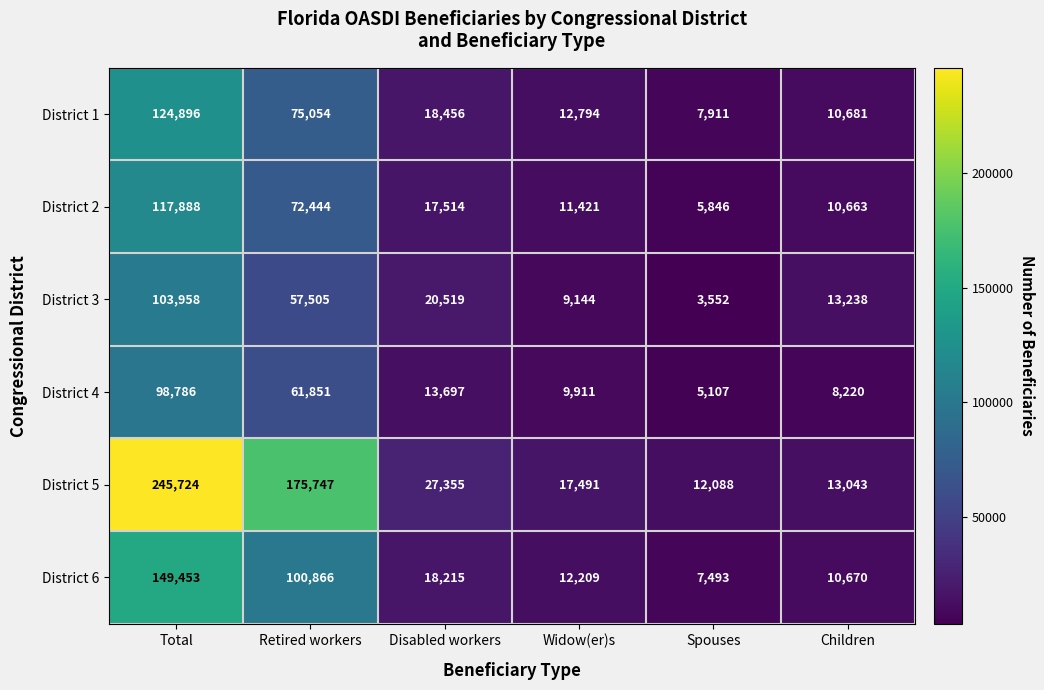

The value of District 2 at Widow(er)s is 6220. True or false?

False